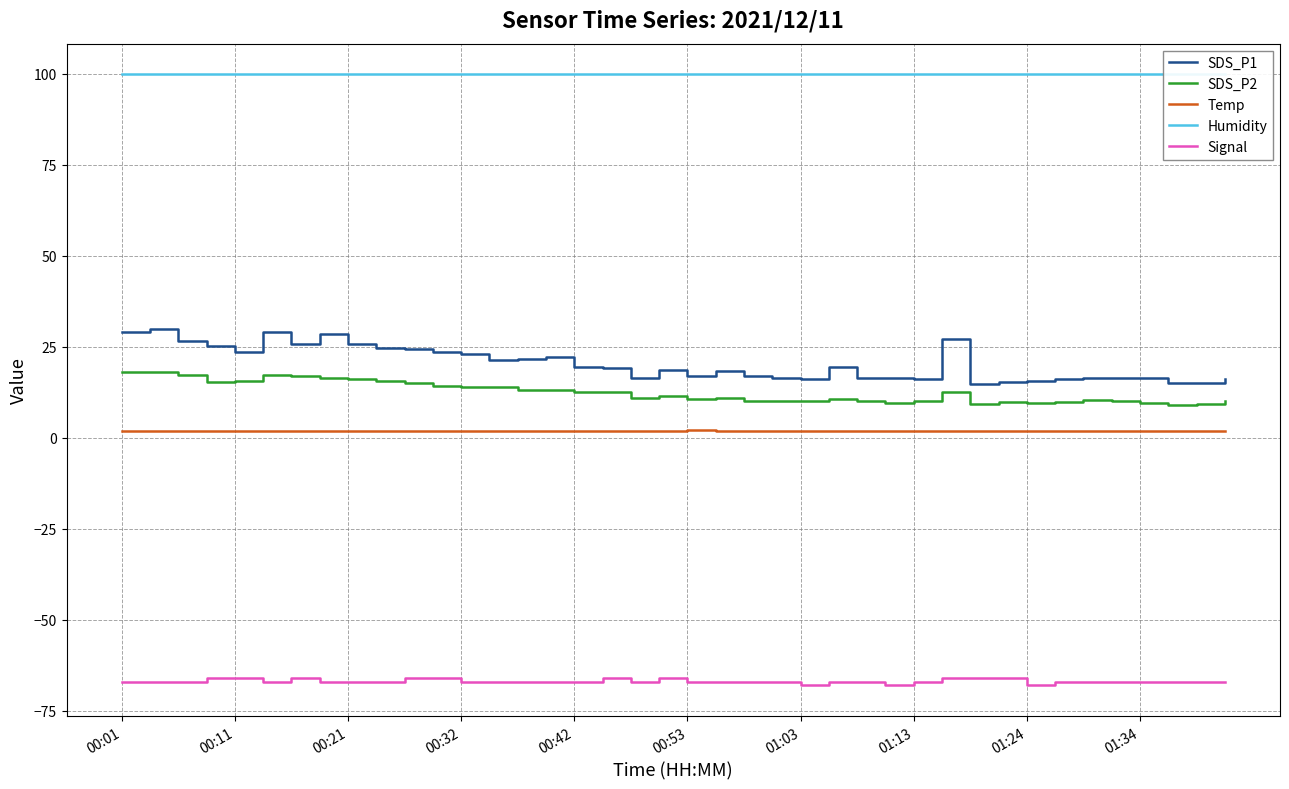

What are all the series names shown in the legend?

SDS_P1, SDS_P2, Temp, Humidity, Signal